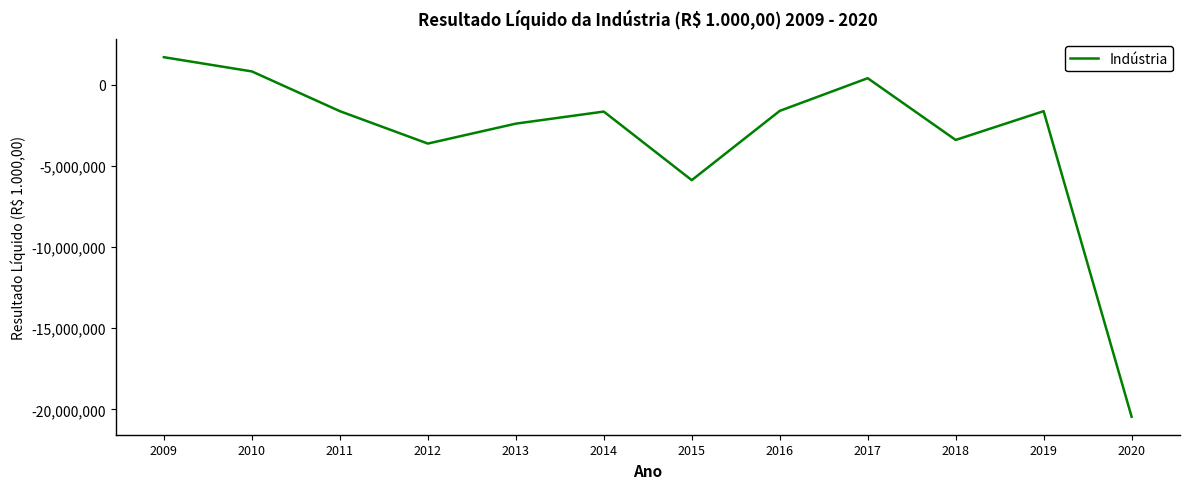

Between 2020 and 2015, which is larger?

2015